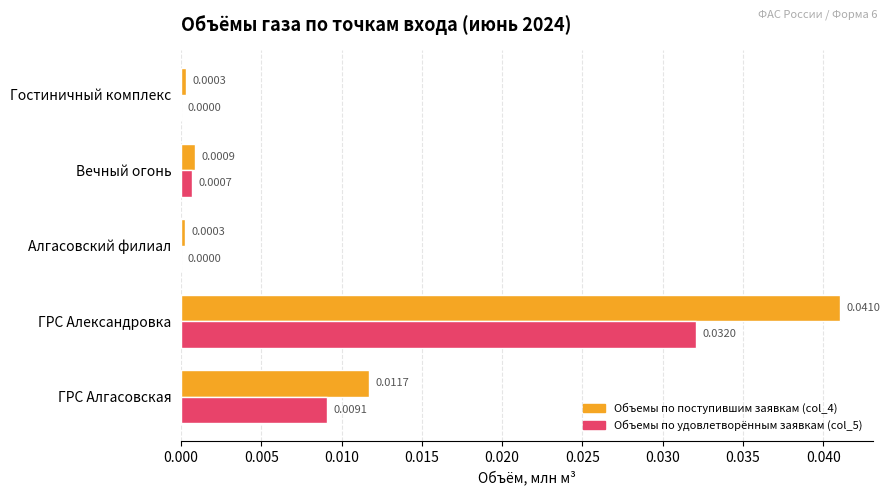

Which category has the highest value in the Объемы по поступившим заявкам (col_4) series?

ГРС Александровка